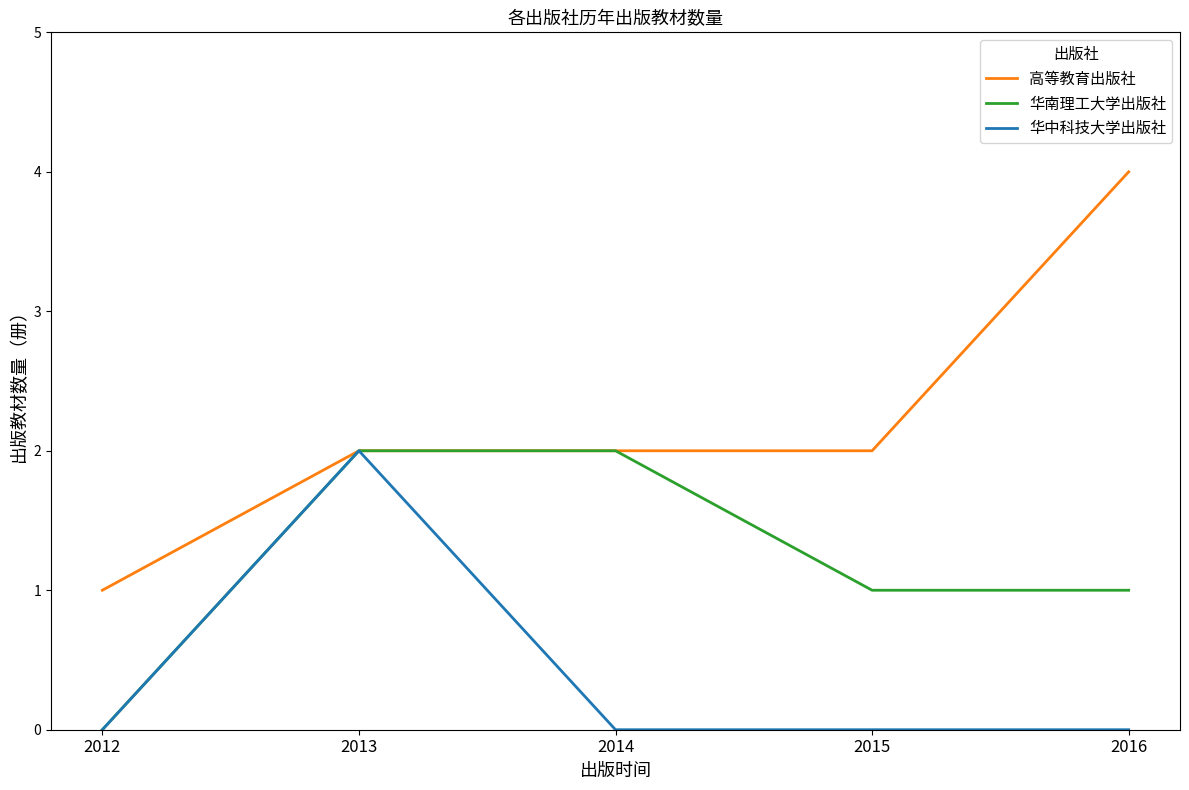

Count the 华中科技大学出版社 values in the range 0 to 1.

4